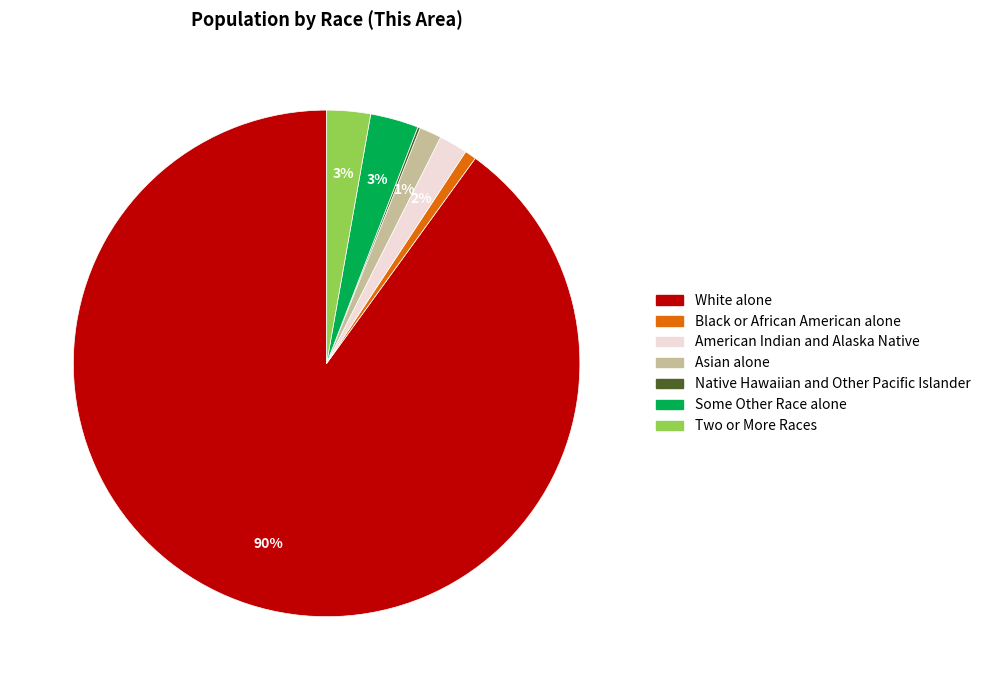

What is the largest slice in the pie chart?

White alone